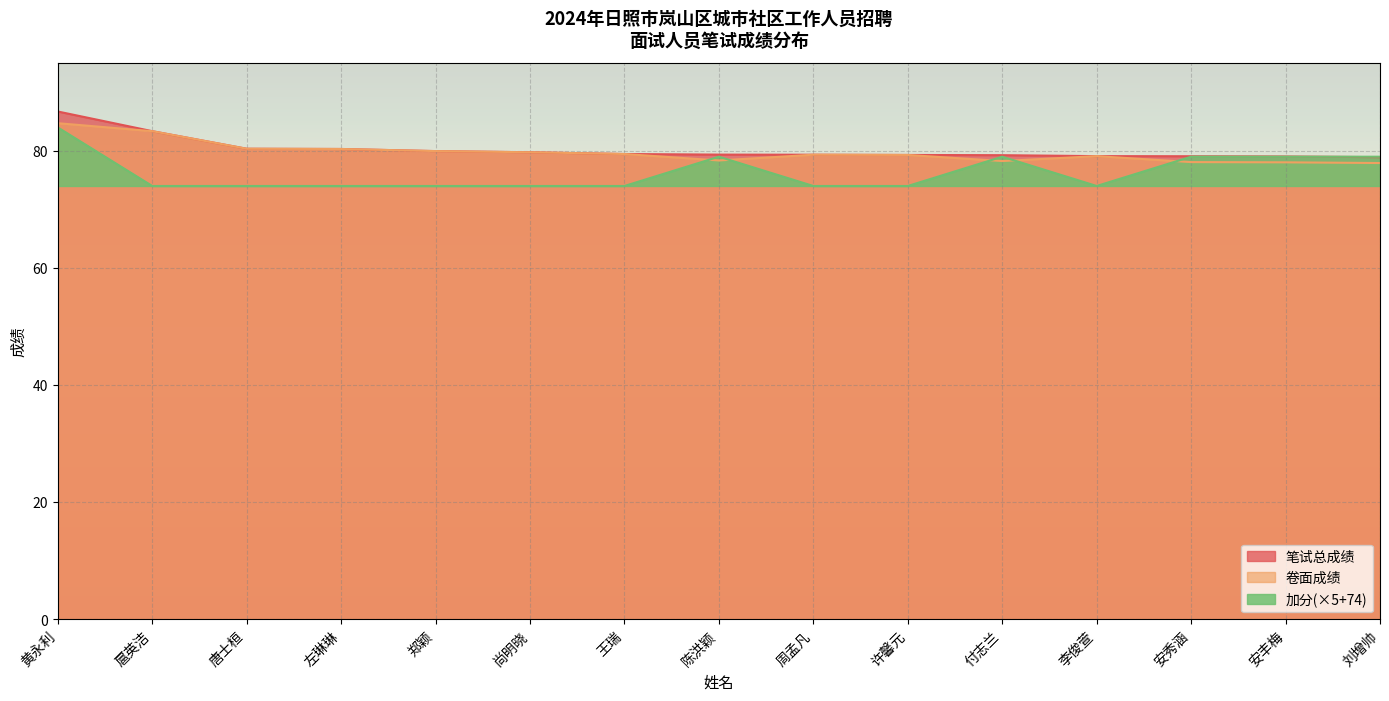

Reading right to left, extract all data points from this chart.

笔试总成绩: 78.9	79.0	79.1	79.1	79.3	79.3	79.3	79.4	79.5	79.8	80.0	80.3	80.4	83.4	86.7
卷面成绩: 77.9	78.0	78.1	79.1	78.3	79.3	79.3	78.4	79.5	79.8	80.0	80.3	80.4	83.4	84.7
加分: 79.0	79.0	79.0	74.0	79.0	74.0	74.0	79.0	74.0	74.0	74.0	74.0	74.0	74.0	84.0